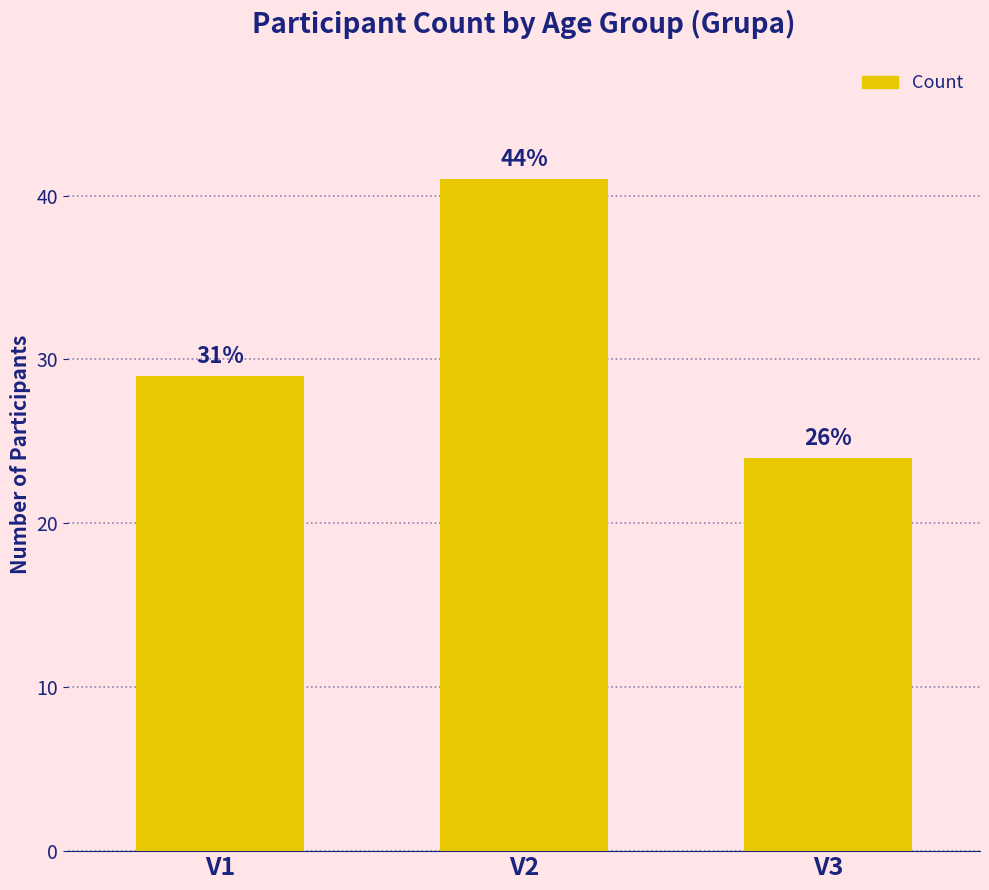

What is the greatest value displayed?

41